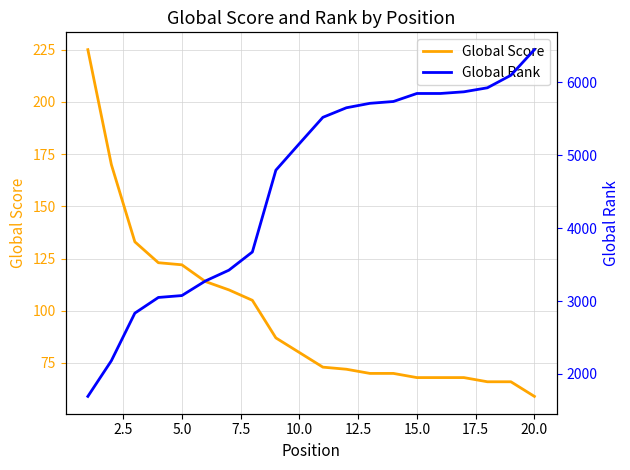

True or false: Global Score has a value of 160 at 5.0.

False